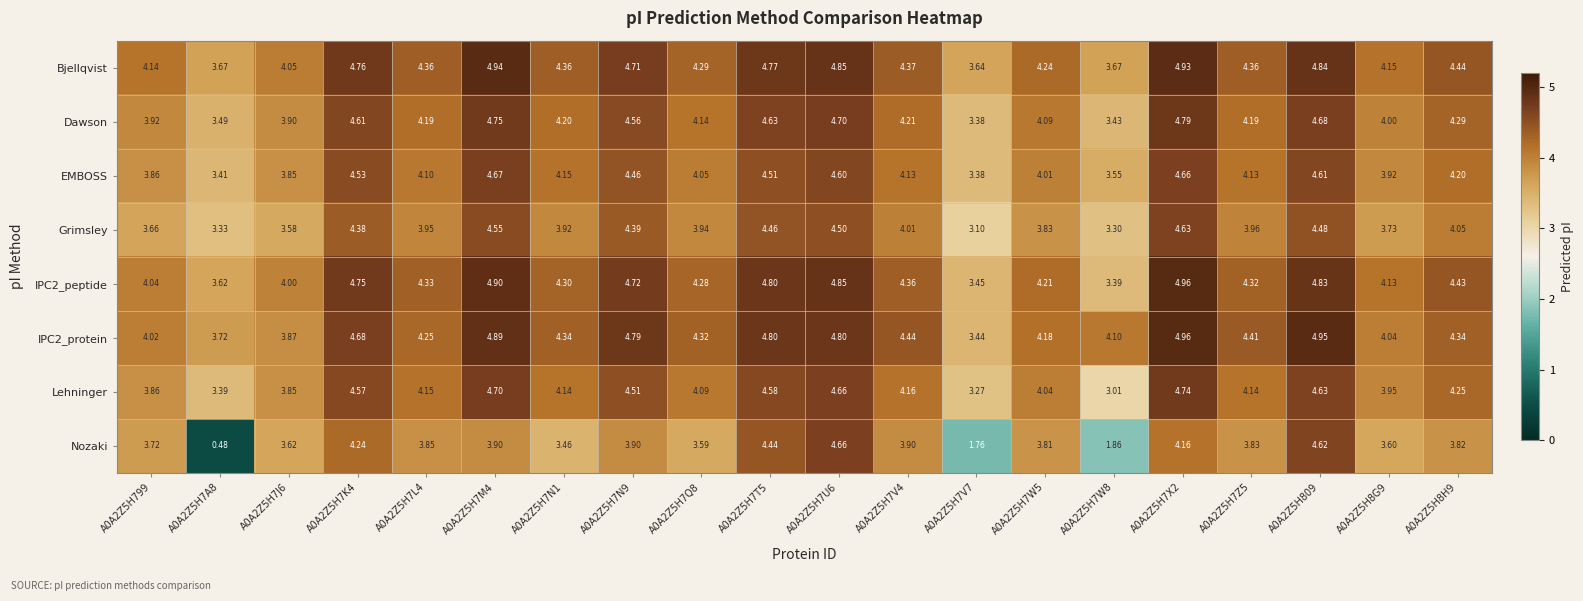

Is the value of IPC2_protein at A0A2Z5H7J6 greater than the value of Dawson at A0A2Z5H7N1?

No